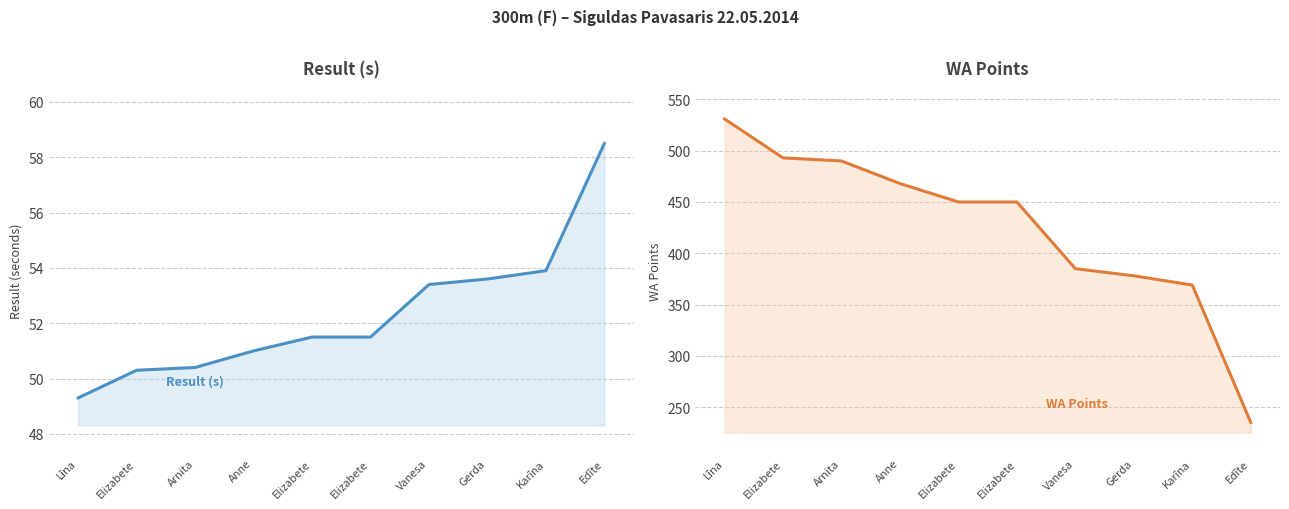

How many values in the Result (s) series exceed 51?

6